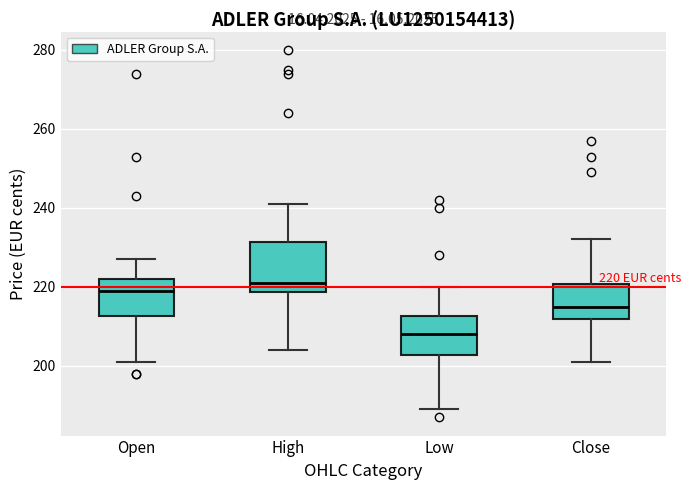

Which box is the tallest, from its lower edge to its upper edge?

High